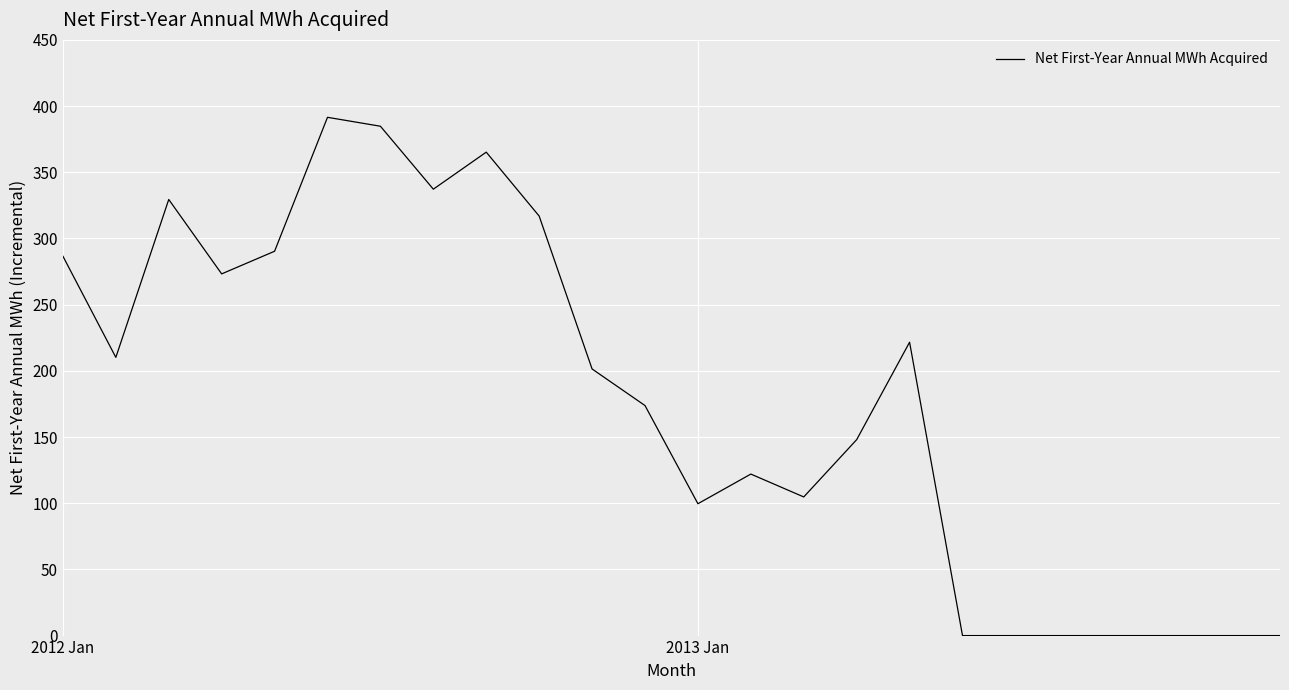

What is the maximum value shown in the chart?

391.5